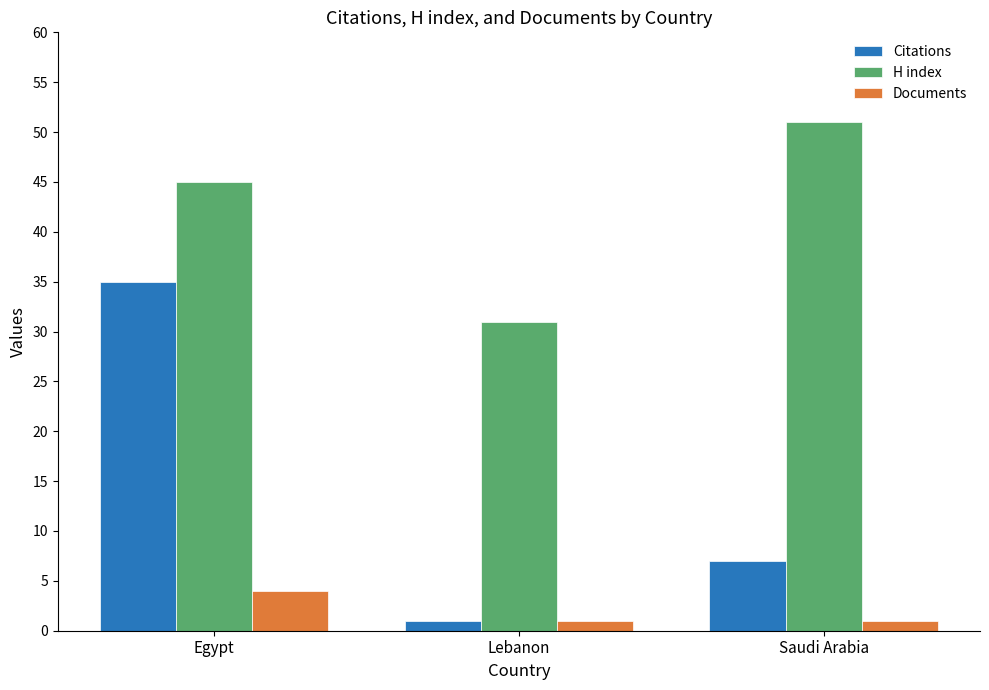

Is the value of Citations at Saudi Arabia greater than the value of H index at Lebanon?

No